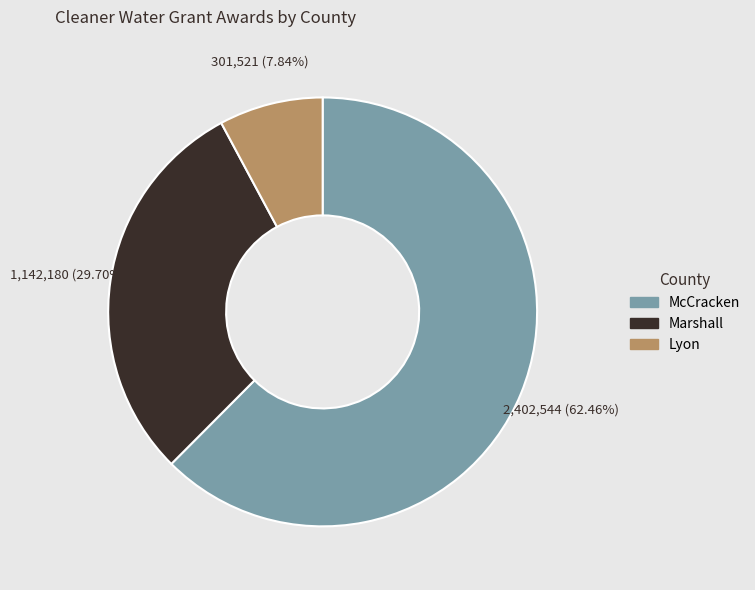

To the nearest percent, what is the combined percentage of Marshall and Lyon?

38%